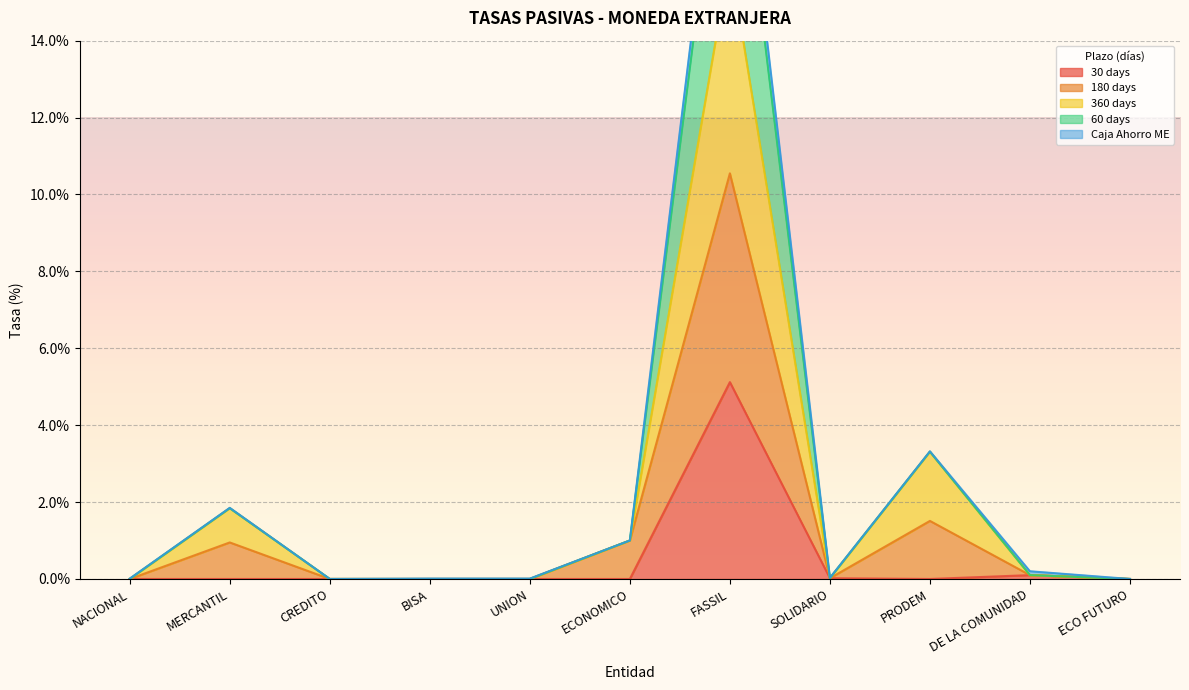

True or false: 180 days and 30 days cross at least once.

False